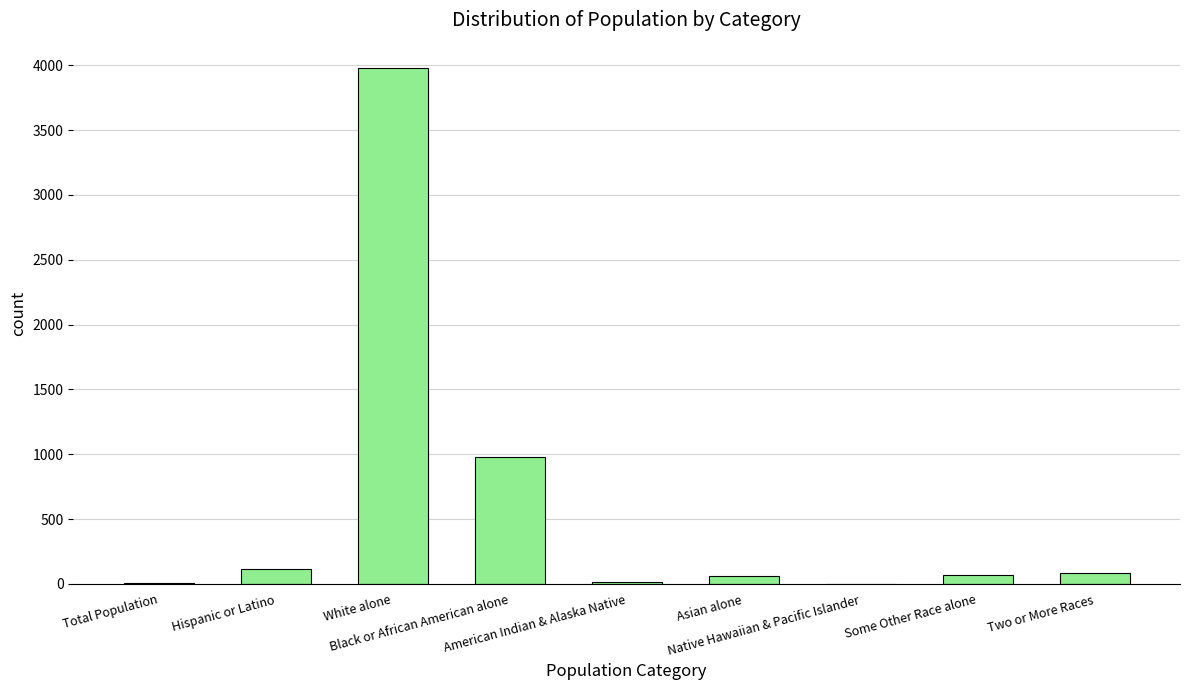

What is the greatest value displayed?

3976